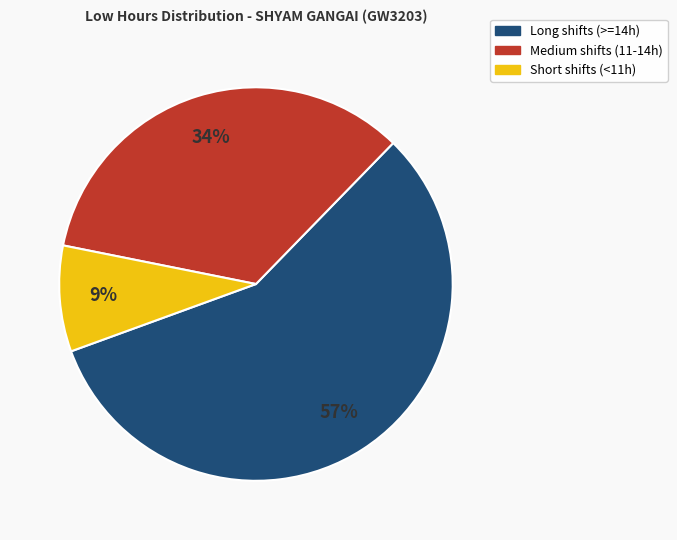

Is there a majority slice in this chart?

Yes